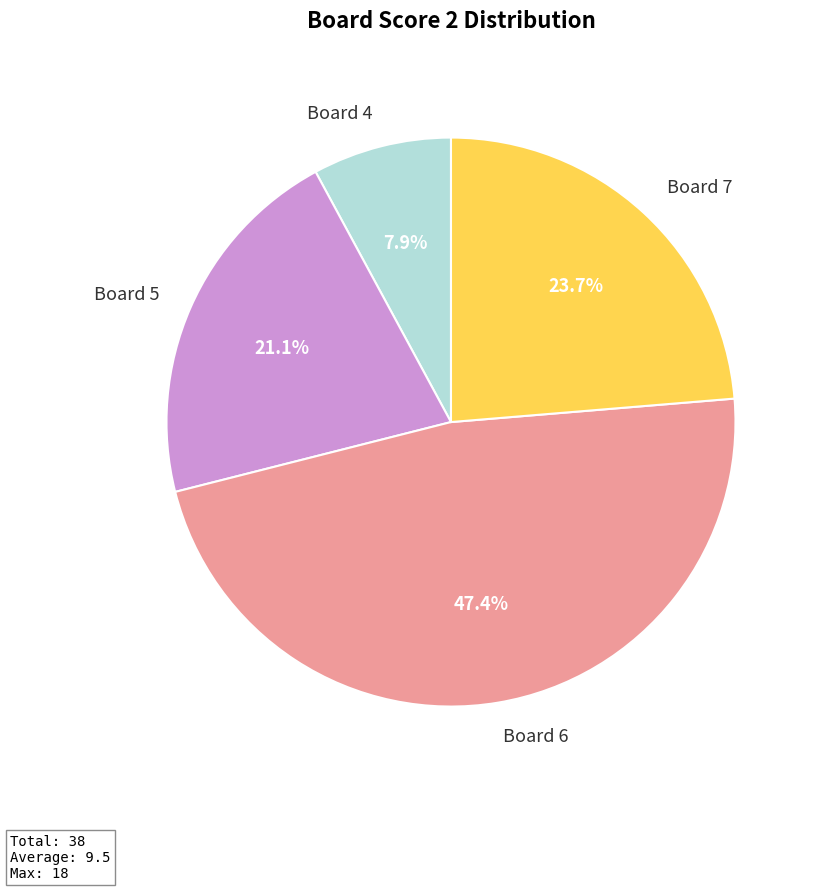

What is the ratio of the value at Board 6 to the value at Board 4?

6.0